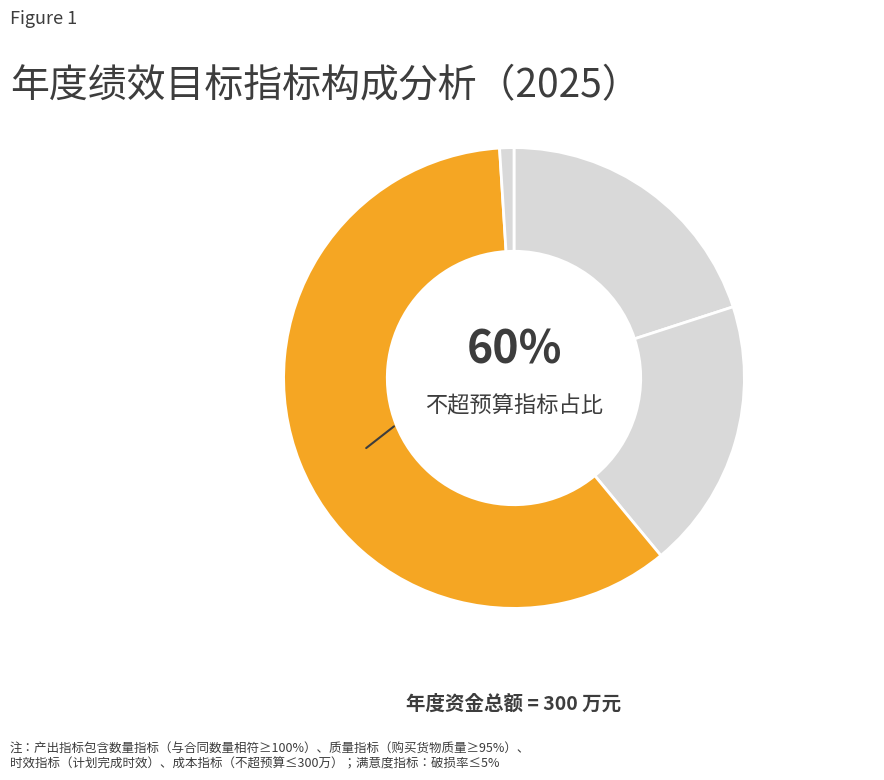

The 破损率 slice represents 1% of the pie. True or false?

True